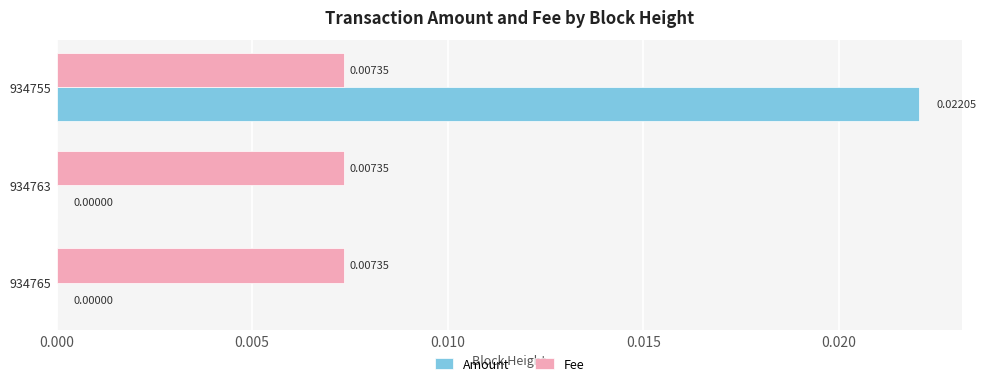

Between 934763 and 934755, which series saw the biggest shift?

Amount